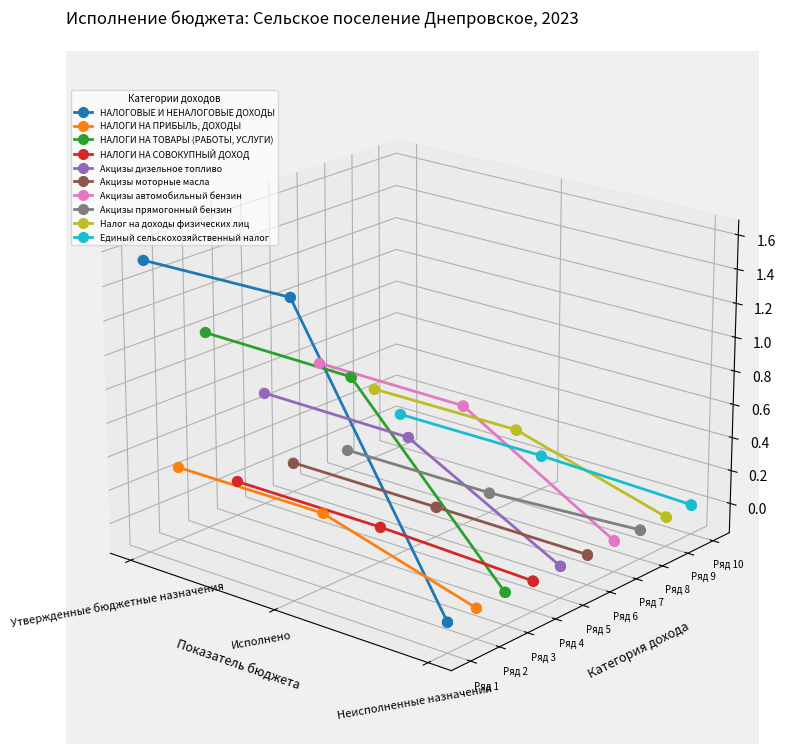

Which series reaches the maximum Y coordinate?

НАЛОГОВЫЕ И НЕНАЛОГОВЫЕ ДОХОДЫ